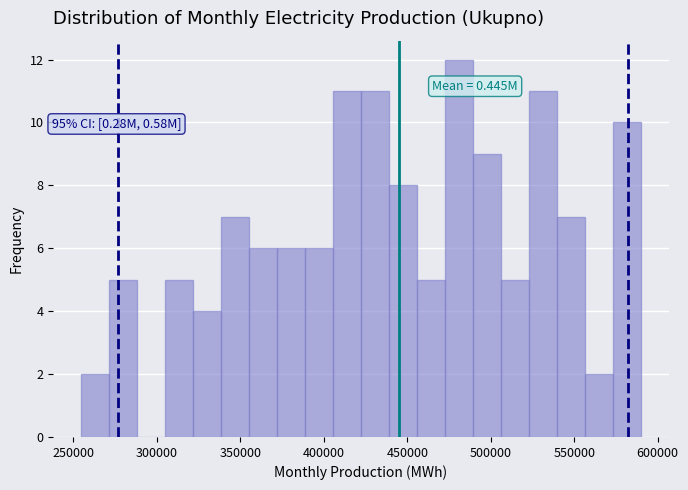

Read against the x-axis, roughly where is the centre of the tallest bar?

480000